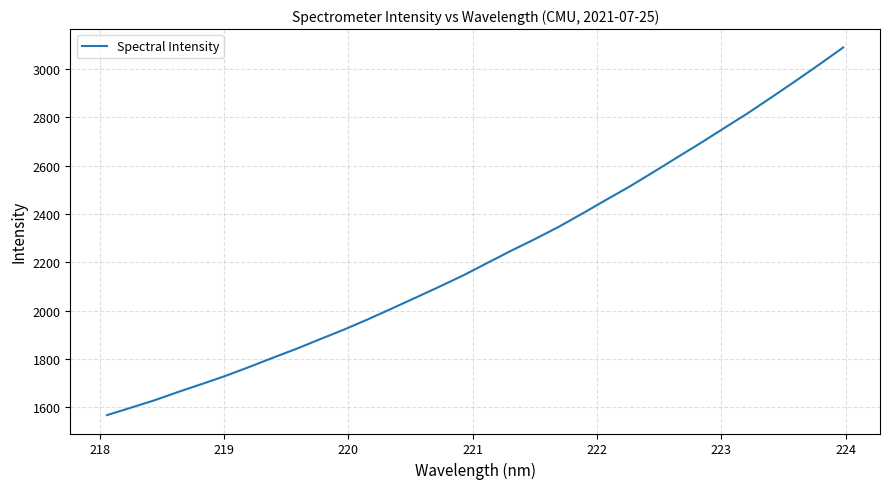

Reading left to right, transcribe all the data shown in this chart.

1568.0	1598.7	1629.6	1664.1	1697.0	1730.9	1767.8	1806.1	1843.4	1883.5	1922.8	1965.2	2009.5	2054.4	2099.7	2146.3	2196.9	2247.3	2295.5	2345.9	2401.1	2457.5	2513.3	2572.7	2633.4	2693.6	2755.8	2817.6	2883.5	2949.9	3018.2	3088.0